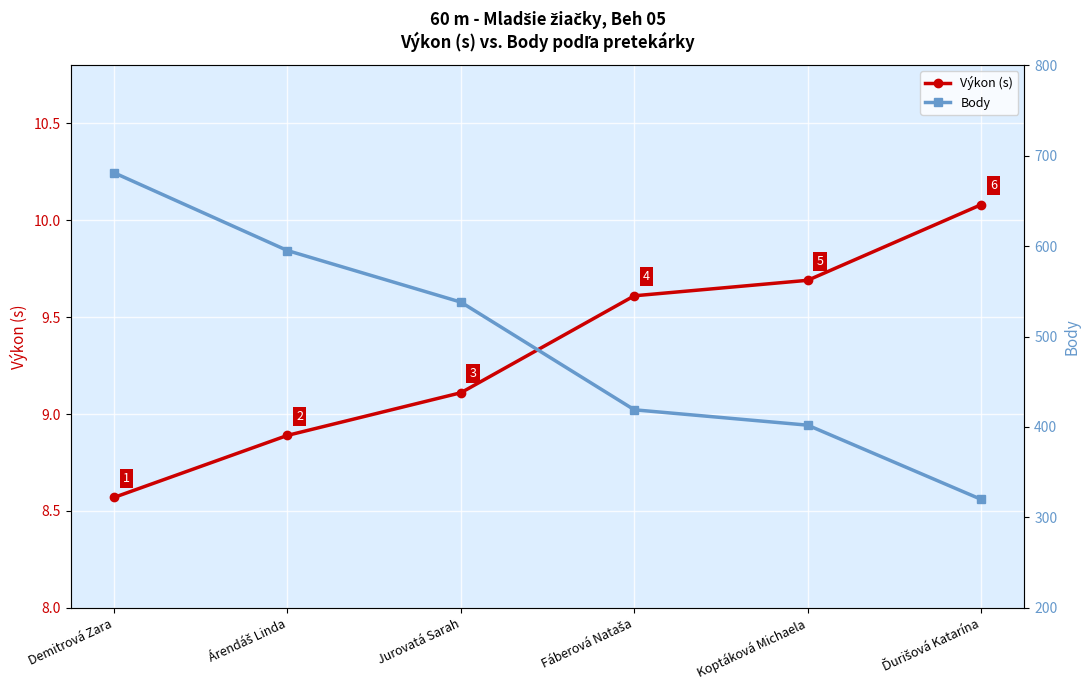

At which label does Body reach its peak?

Demitrová Zara